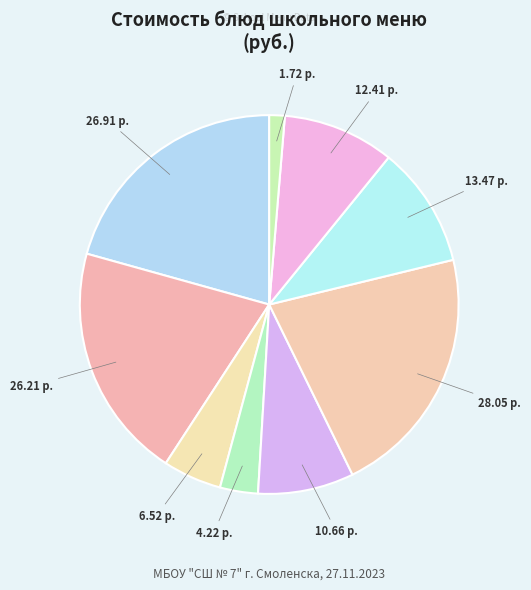

How many slices are in this pie chart?

9